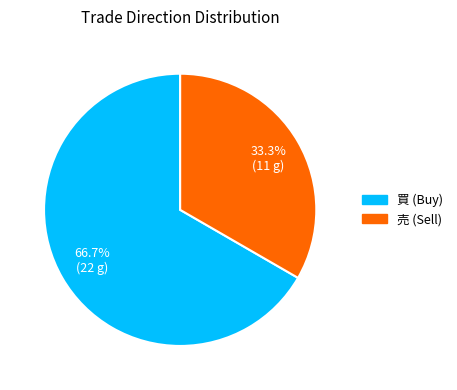

What is the largest slice in the pie chart?

買